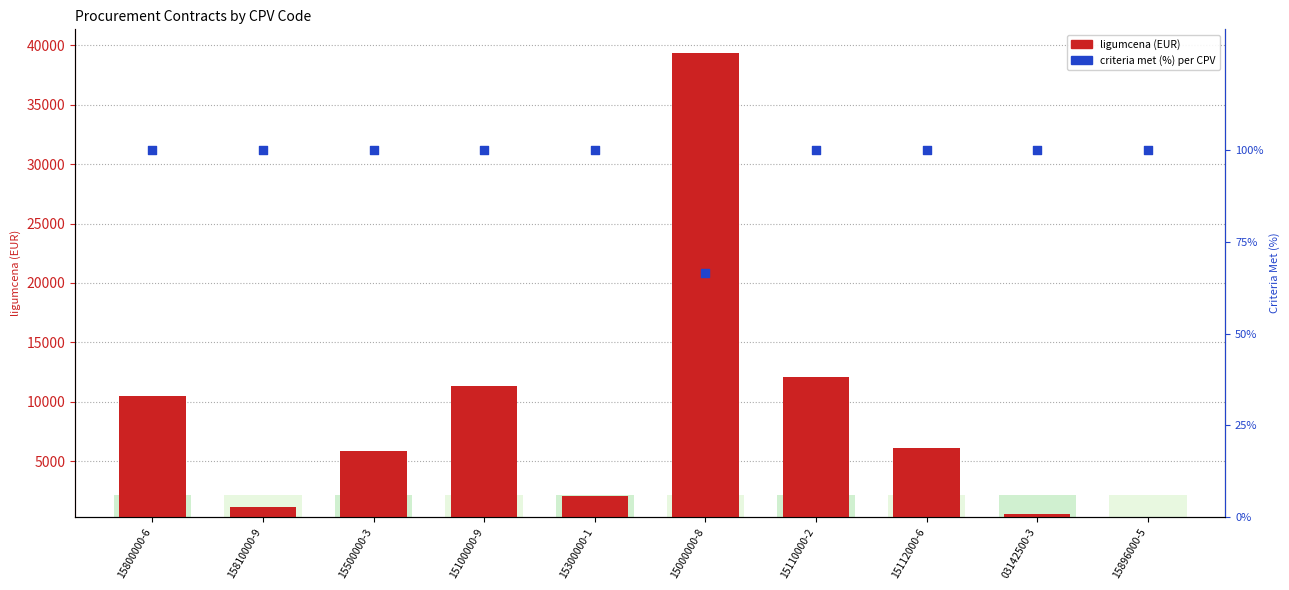

Which series contains the lowest Y value?

criteria met (%)